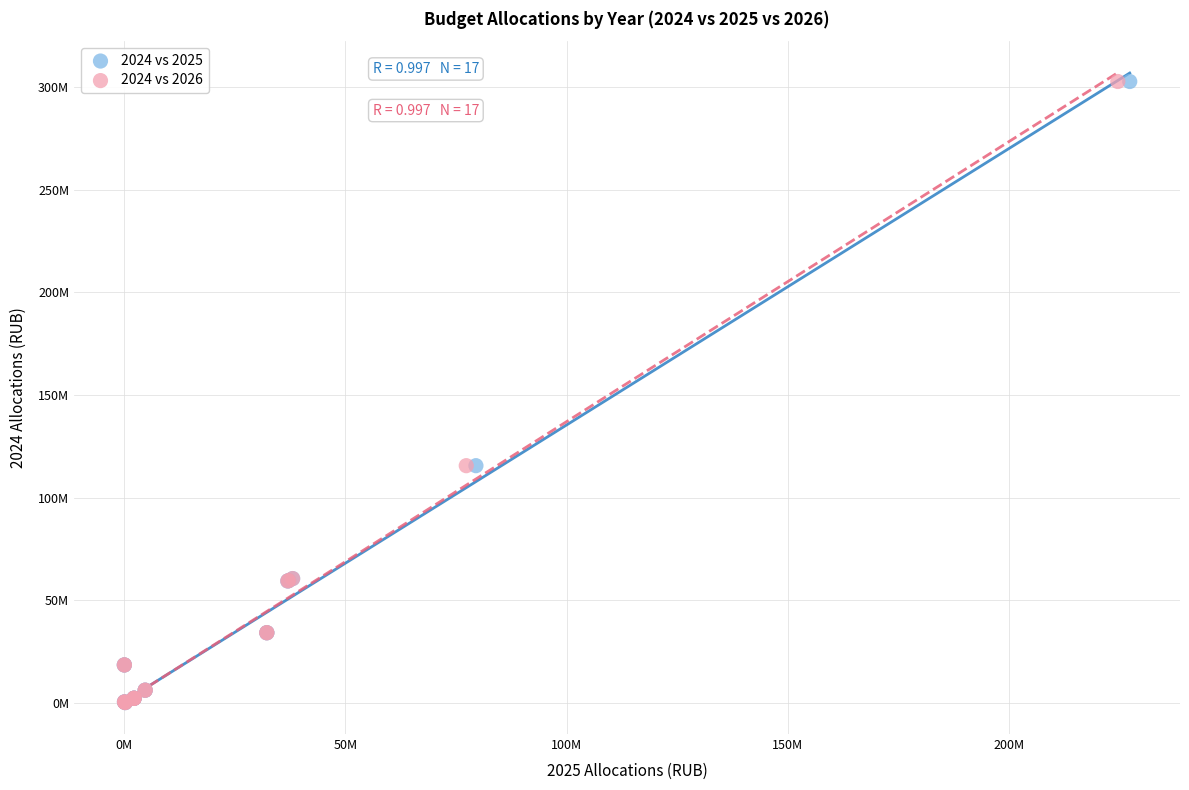

What are all the series names shown in the legend?

2024 vs 2025, 2024 vs 2026